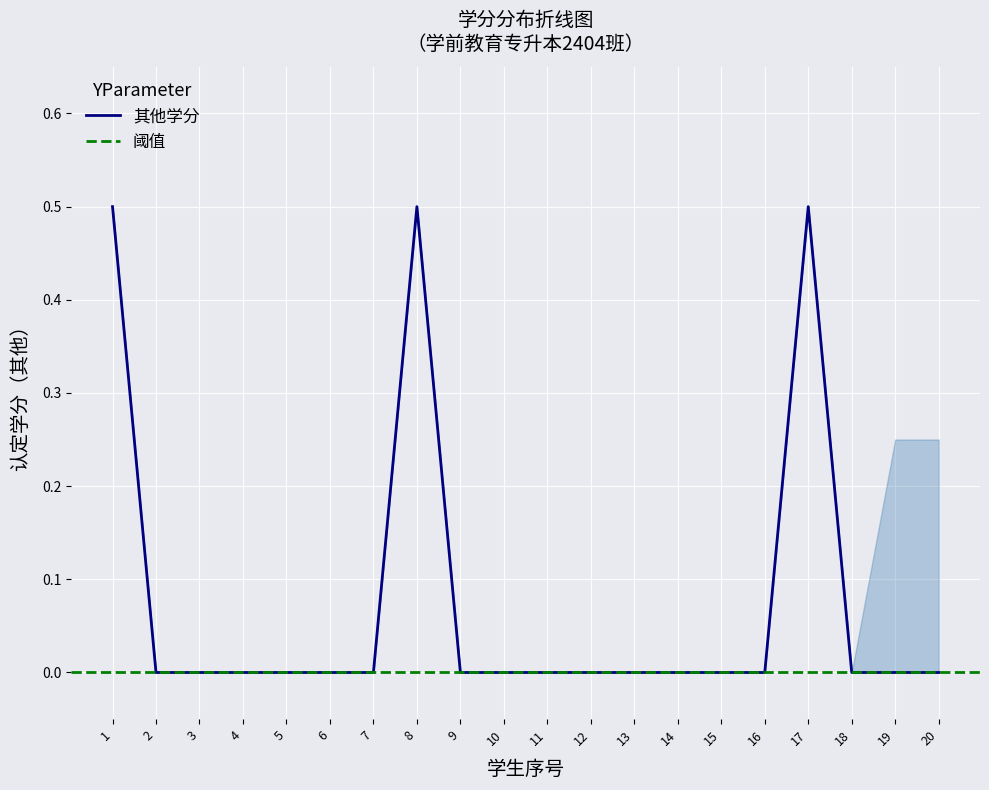

Is it true that 其他学分 equals 0.0 at 5?

True